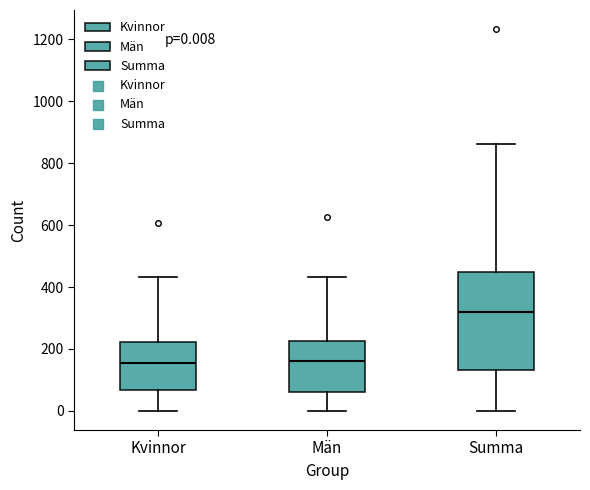

Comparing the boxes themselves (not the whiskers), which one is the tallest?

Summa